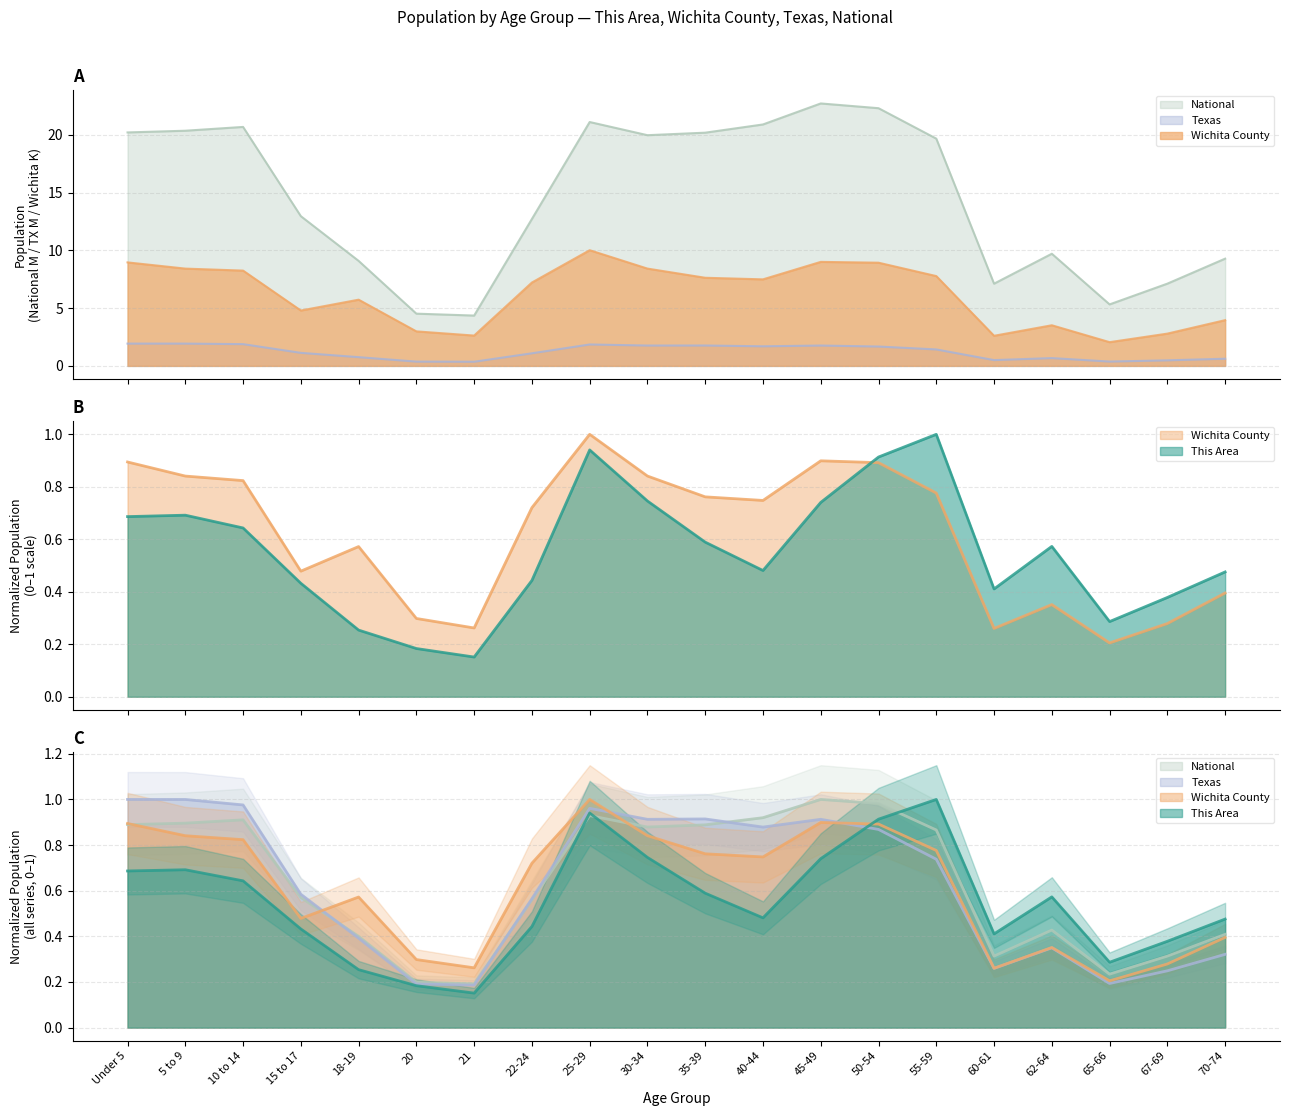

Is it true that Wichita County equals 2.6 at 21?

True